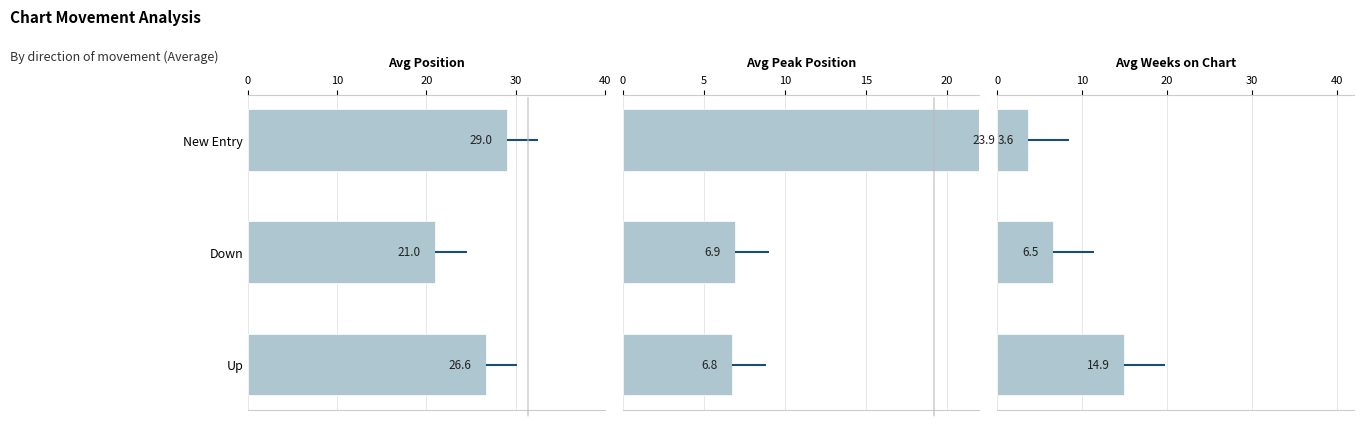

What is the difference between the highest and lowest values at 10?

14.4